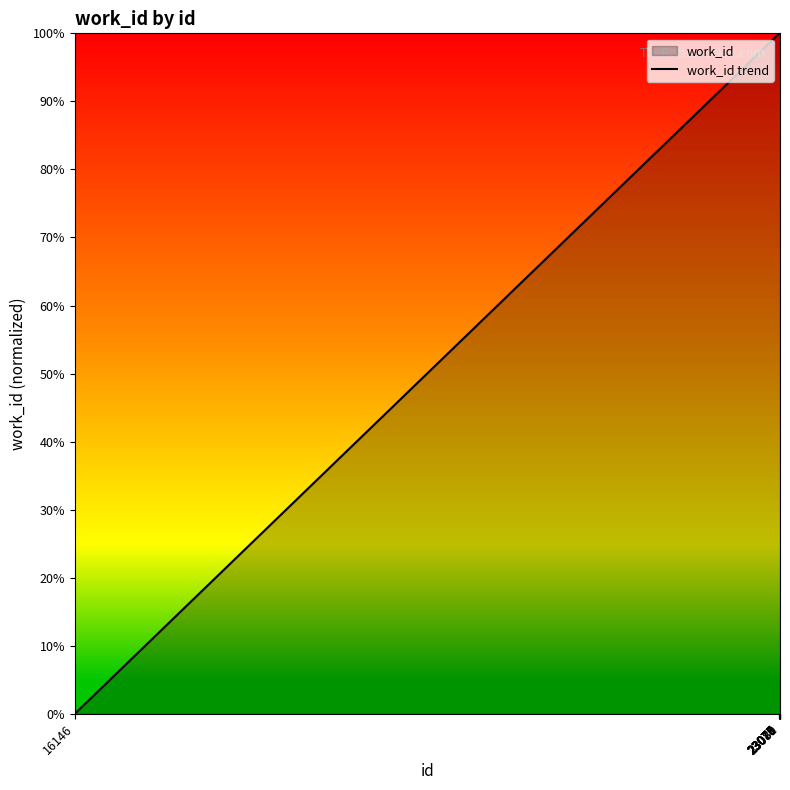

Which has a higher value, 23079 or 23078?

23079